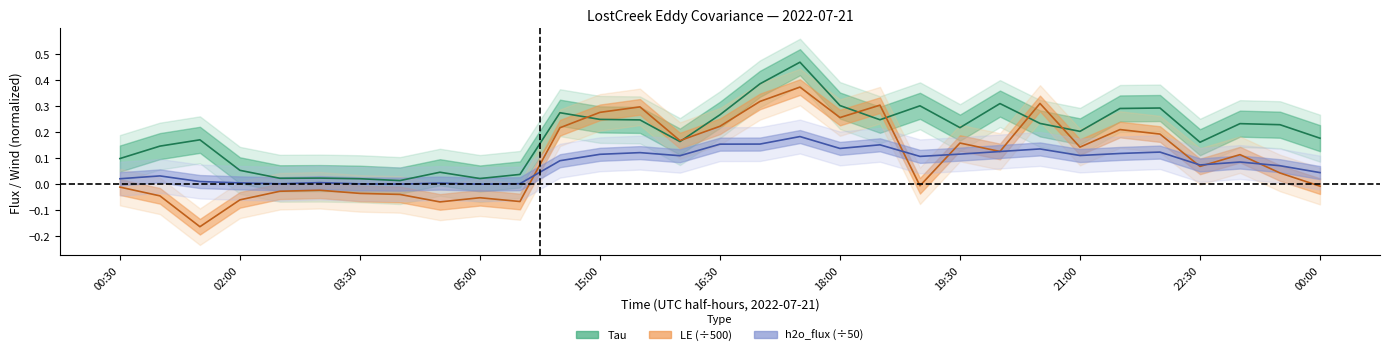

The value of h2o_flux at 5 is 0.0. True or false?

True